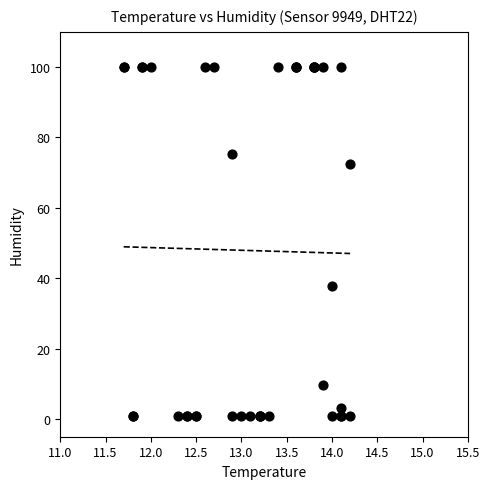

What Y value in the scatter plot is closest to 50?

37.7